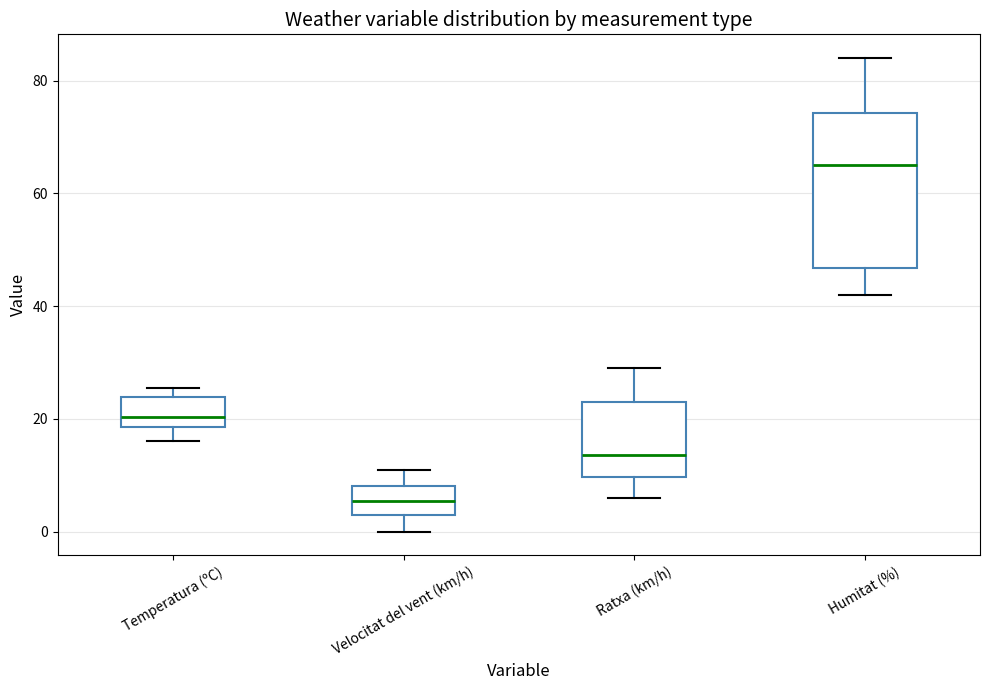

Reading left to right, transcribe this box plot: for each box, give where its median line is, the range the box spans, and where its two whiskers end, as read against the y-axis. The values are not printed on the chart, so give them approximately, as read against the axis.

Temperatura (ºC): median 20, box 18 to 24, whiskers 16 to 26
Velocitat del vent (km/h): median 6, box 4 to 8, whiskers 0 to 12
Ratxa (km/h): median 14, box 10 to 24, whiskers 6 to 30
Humitat (%): median 66, box 46 to 74, whiskers 42 to 84